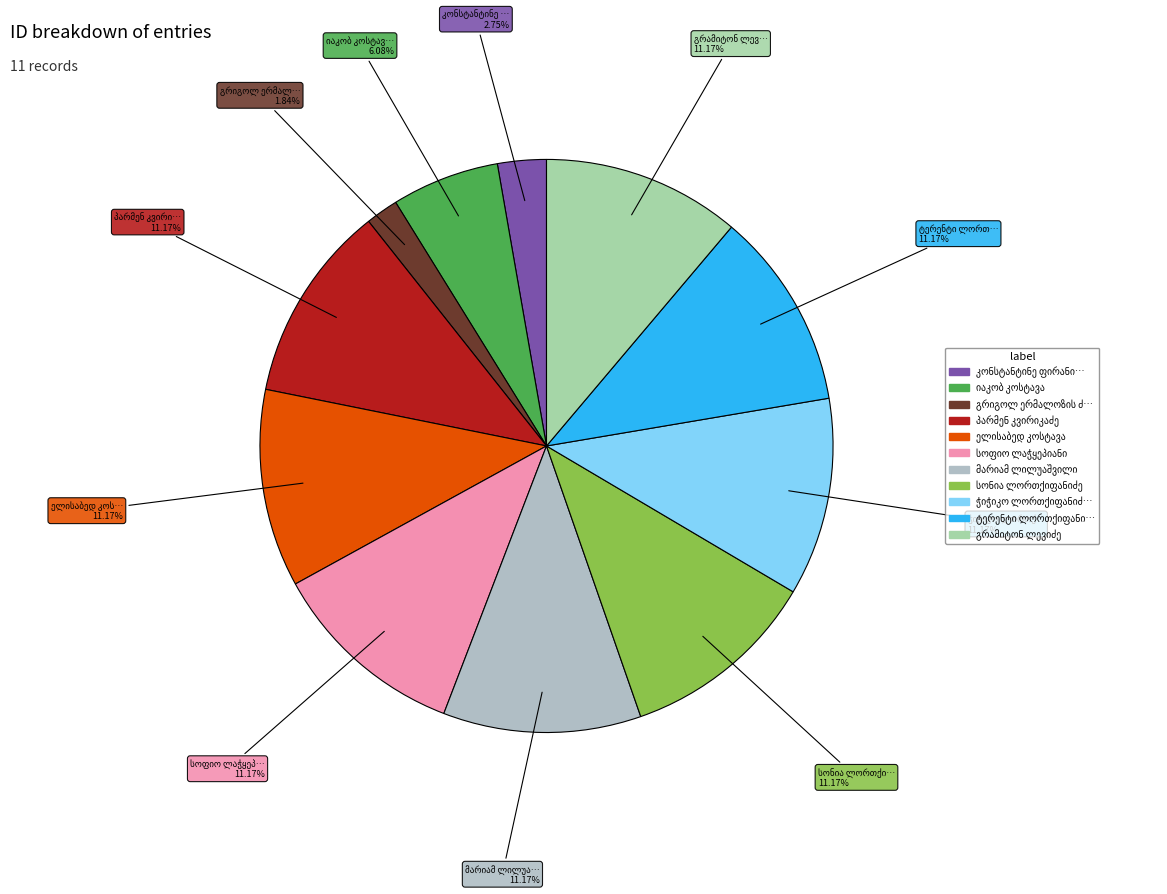

Which category has the biggest portion of the pie?

პარმენ კვირიკაძე